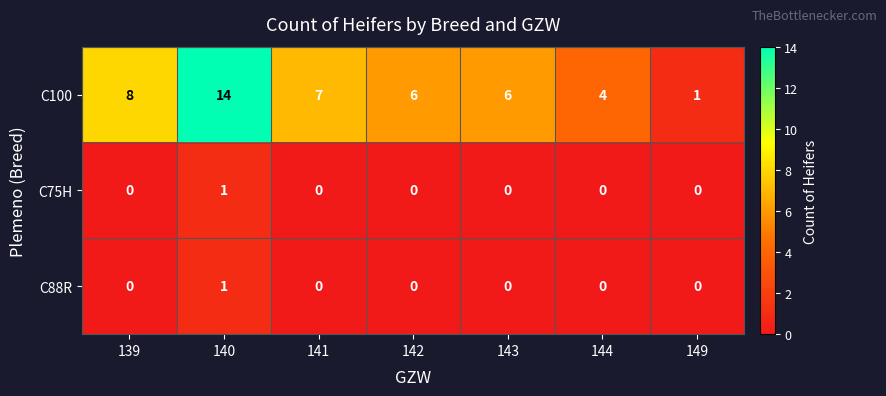

Is it true that C100 equals 8 at 139?

True